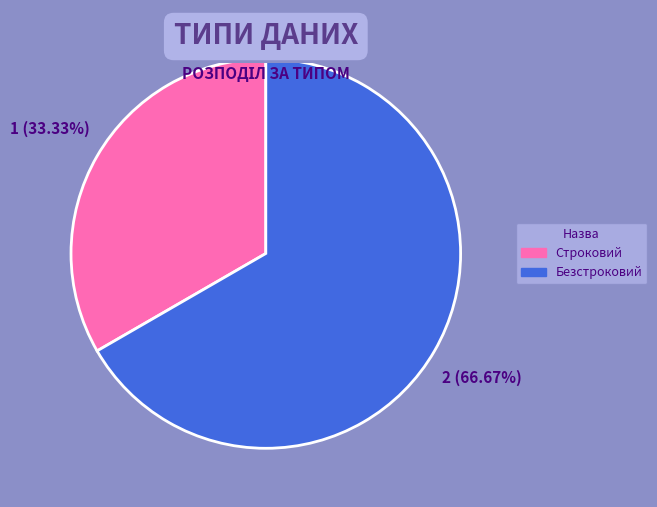

Which has a higher value, Строковий or Безстроковий?

Безстроковий